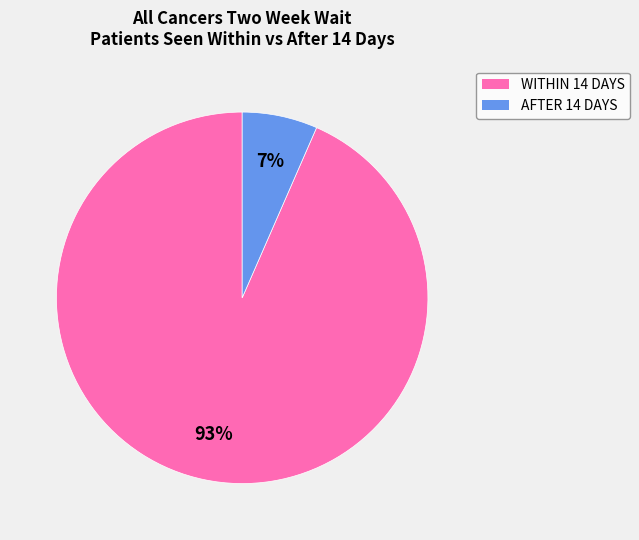

Count the number of slices in the pie.

2